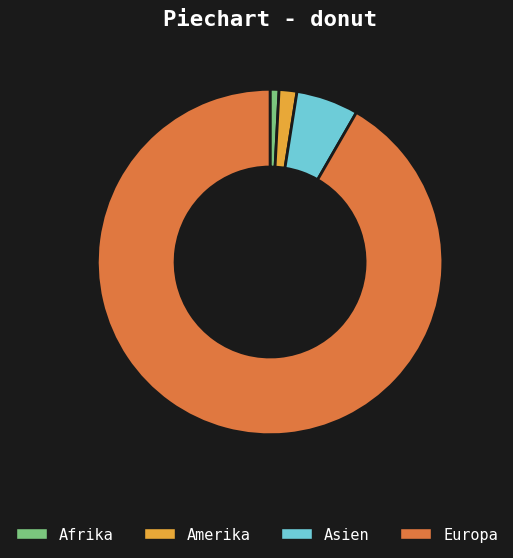

Is there a majority slice in this chart?

Yes